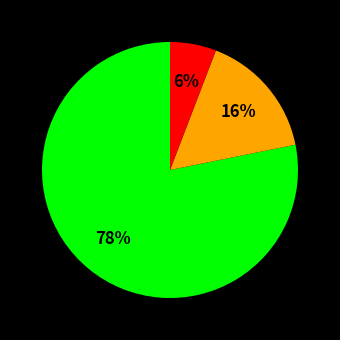

To the nearest percent, what is the average slice percentage?

33%